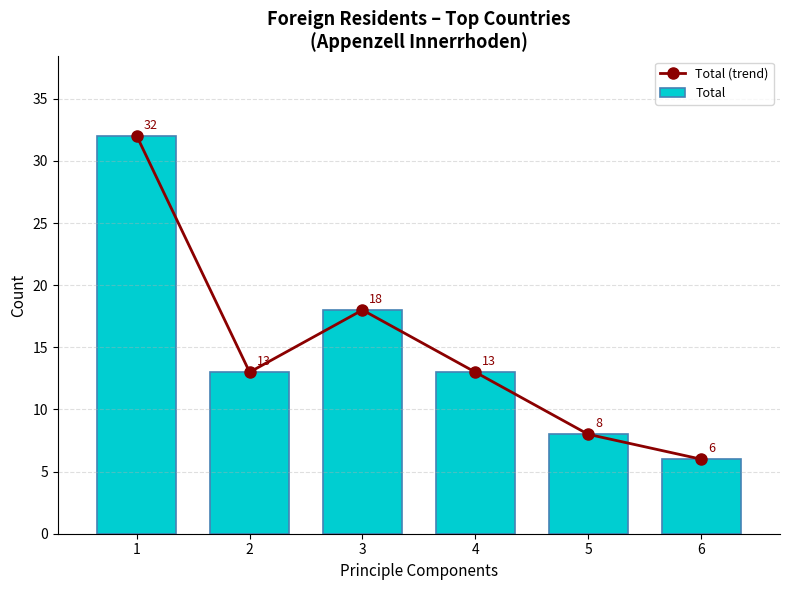

What is the value of the Total (trend) bar at the 5th from the left?

8